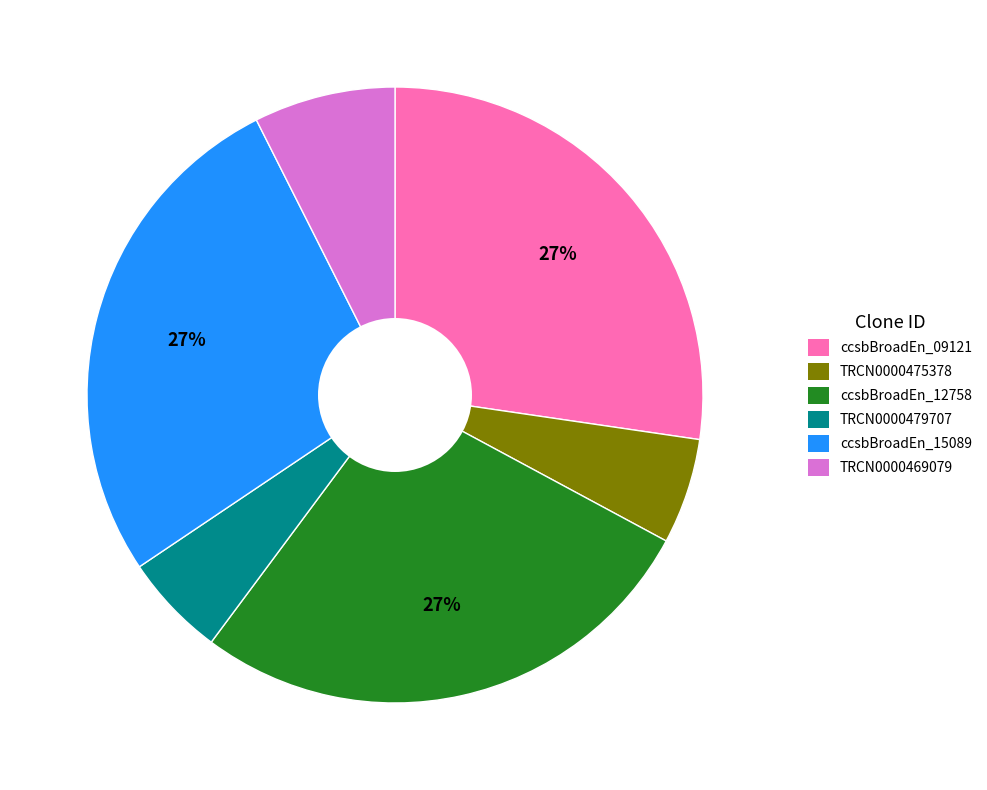

Approximately how many times larger is the value at ccsbBroadEn_09121 compared to ccsbBroadEn_12758?

1.0